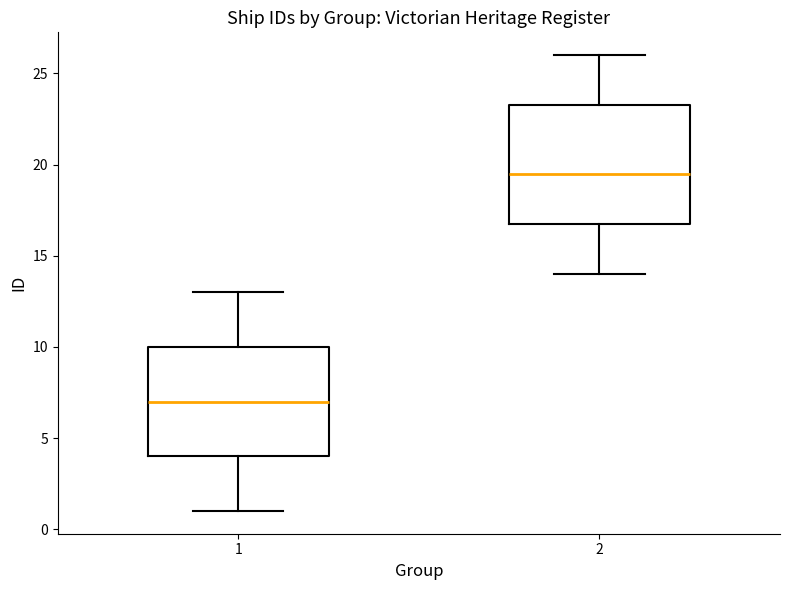

Reading left to right, read every box against the y-axis: the position of its median line, the range the box covers, and the ends of its whiskers. The values are not printed on the chart, so give them approximately, as read against the axis.

1: median 7.0, box 4.0 to 10.0, whiskers 1.0 to 13.0
2: median 19.5, box 17.0 to 23.5, whiskers 14.0 to 26.0